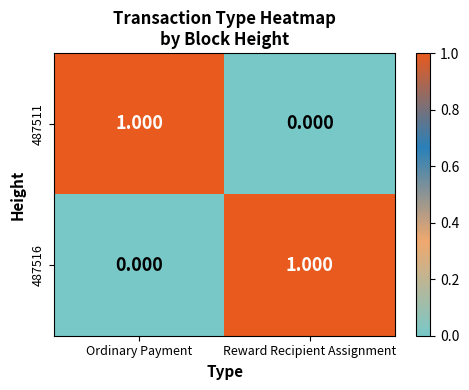

Which category has the lowest value in the 487516 series?

Ordinary Payment